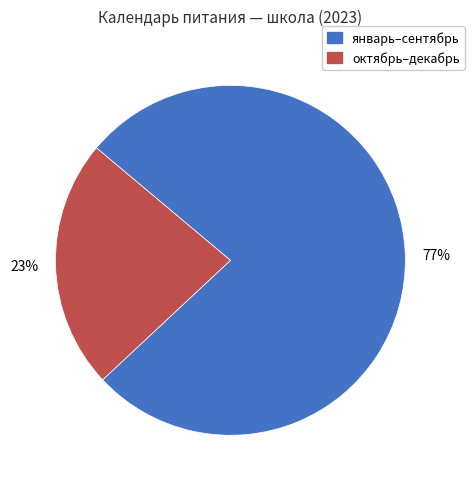

To the nearest percent, what is the average slice percentage?

50%